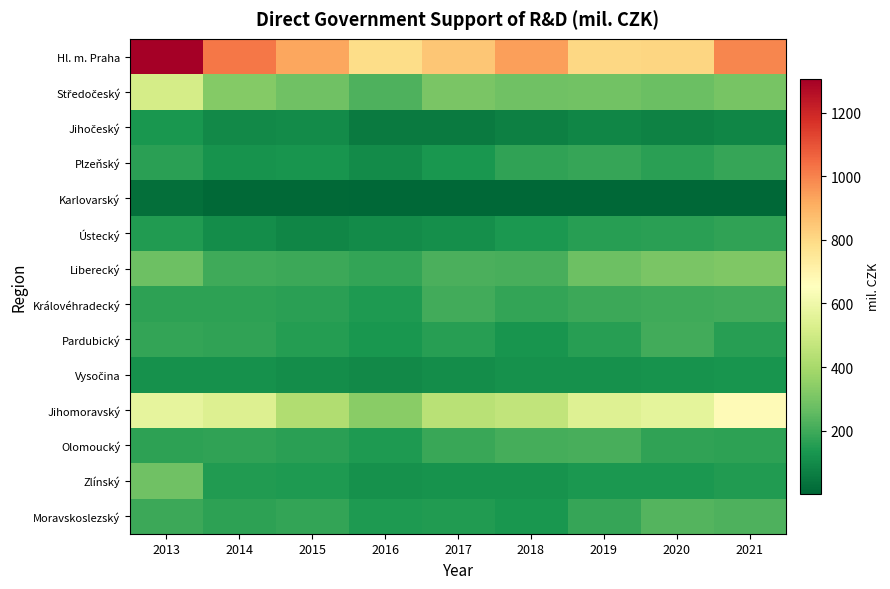

Which series has the largest range (max minus min)?

Hl. m. Praha